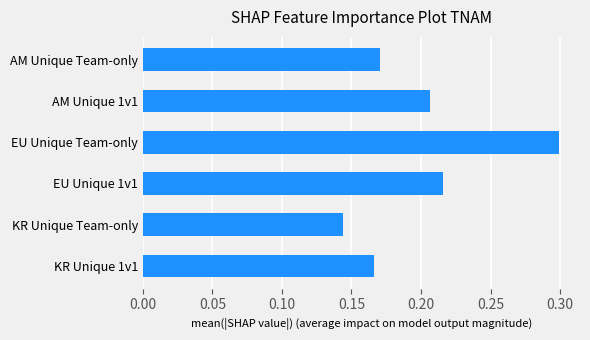

Is it true that the value at KR Unique 1v1 is 0.3?

False